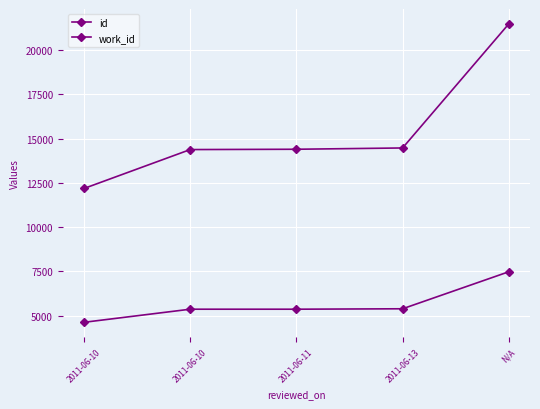

Reading right to left, extract all data points from this chart.

id: N/A=21486	2011-06-13=14477	2011-06-11=14404	2011-06-10=14386	2011-06-10=12188
work_id: N/A=7481	2011-06-13=5390	2011-06-11=5366	2011-06-10=5366	2011-06-10=4626